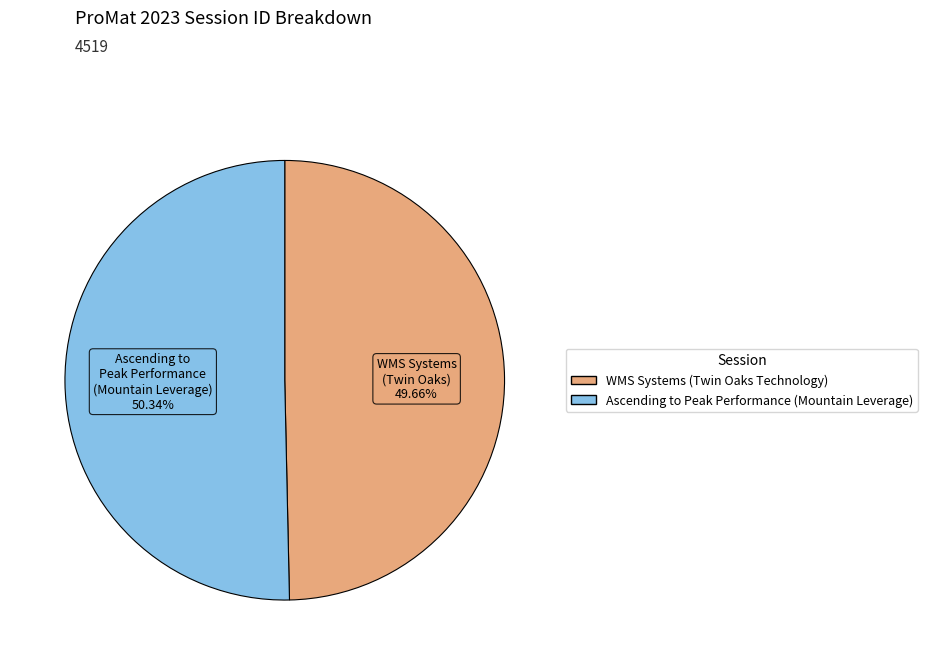

Rank the categories by value from lowest to highest.

WMS Systems (Twin Oaks Technology), Ascending to Peak Performance (Mountain Leverage)